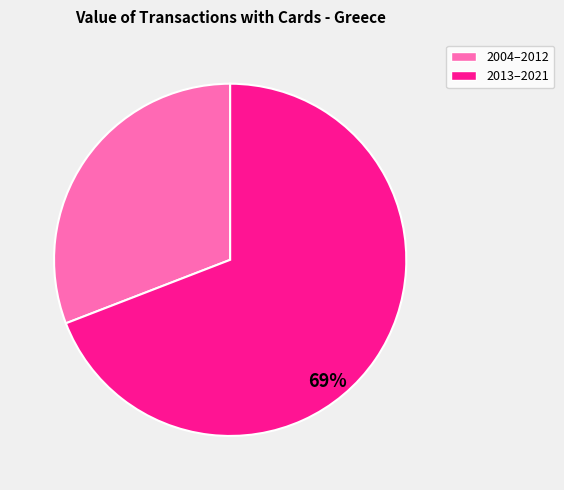

Is there a majority slice in this chart?

Yes